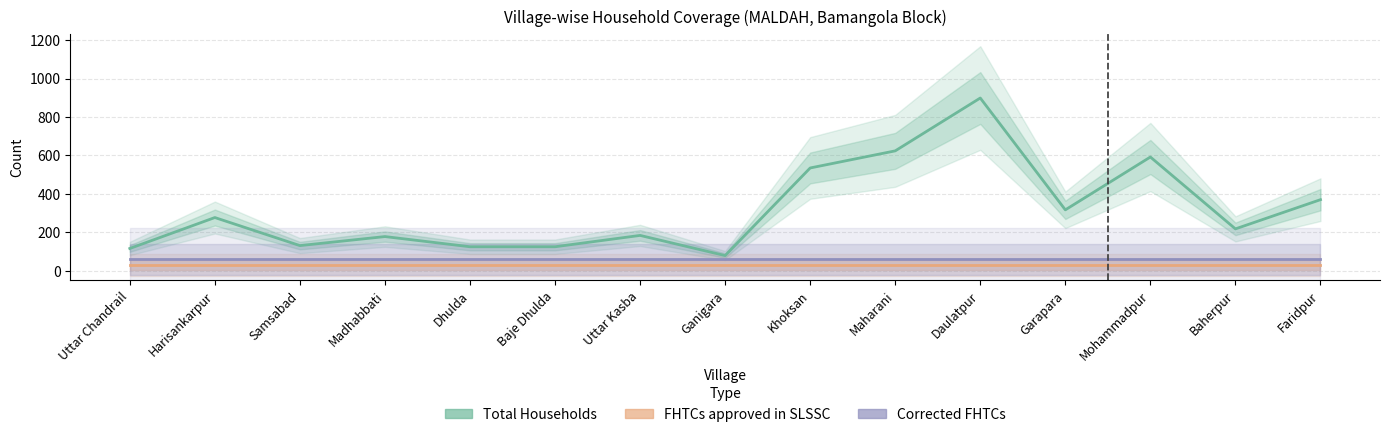

How many categories are shown in the chart?

15